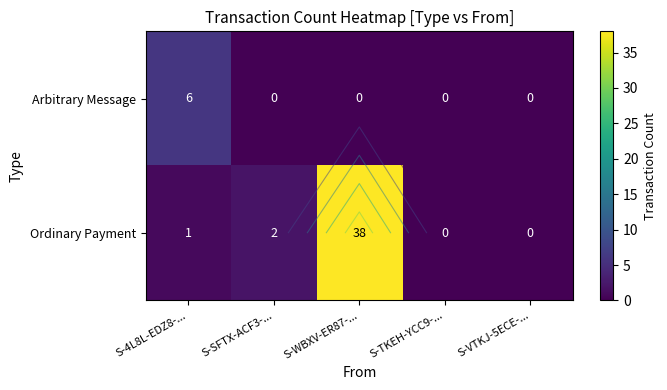

What is the difference between the Ordinary Payment values at S-4L8L-EDZ8-... and S-TKEH-YCC9-...?

1